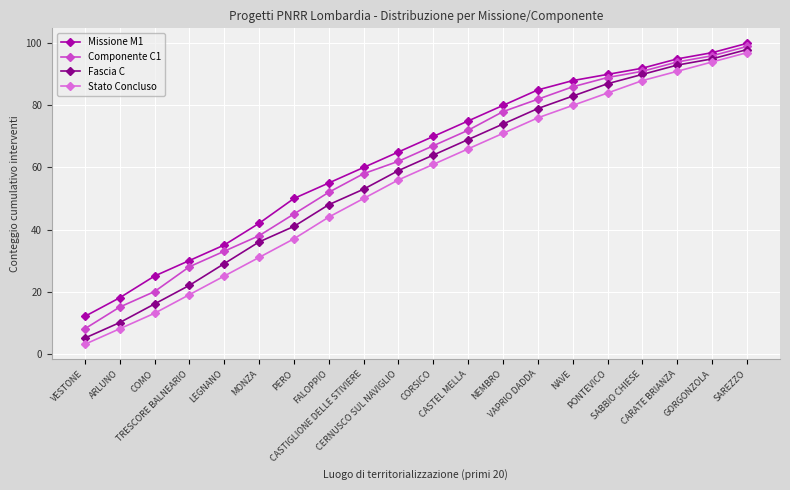

Reading right to left, list all the values displayed in this chart.

Missione M1: SAREZZO=100	GORGONZOLA=97	CARATE BRIANZA=95	SABBIO CHIESE=92	PONTEVICO=90	NAVE=88	VAPRIO DADDA=85	NEMBRO=80	CASTEL MELLA=75	CORSICO=70	CERNUSCO SUL NAVIGLIO=65	CASTIGLIONE DELLE STIVIERE=60	FALOPPIO=55	PERO=50	MONZA=42	LEGNANO=35	TRESCORE BALNEARIO=30	COMO=25	ARLUNO=18	VESTONE=12
Componente C1: SAREZZO=99	GORGONZOLA=96	CARATE BRIANZA=94	SABBIO CHIESE=91	PONTEVICO=89	NAVE=86	VAPRIO DADDA=82	NEMBRO=78	CASTEL MELLA=72	CORSICO=67	CERNUSCO SUL NAVIGLIO=62	CASTIGLIONE DELLE STIVIERE=58	FALOPPIO=52	PERO=45	MONZA=38	LEGNANO=33	TRESCORE BALNEARIO=28	COMO=20	ARLUNO=15	VESTONE=8
Fascia C: SAREZZO=98	GORGONZOLA=95	CARATE BRIANZA=93	SABBIO CHIESE=90	PONTEVICO=87	NAVE=83	VAPRIO DADDA=79	NEMBRO=74	CASTEL MELLA=69	CORSICO=64	CERNUSCO SUL NAVIGLIO=59	CASTIGLIONE DELLE STIVIERE=53	FALOPPIO=48	PERO=41	MONZA=36	LEGNANO=29	TRESCORE BALNEARIO=22	COMO=16	ARLUNO=10	VESTONE=5
Stato Concluso: SAREZZO=97	GORGONZOLA=94	CARATE BRIANZA=91	SABBIO CHIESE=88	PONTEVICO=84	NAVE=80	VAPRIO DADDA=76	NEMBRO=71	CASTEL MELLA=66	CORSICO=61	CERNUSCO SUL NAVIGLIO=56	CASTIGLIONE DELLE STIVIERE=50	FALOPPIO=44	PERO=37	MONZA=31	LEGNANO=25	TRESCORE BALNEARIO=19	COMO=13	ARLUNO=8	VESTONE=3